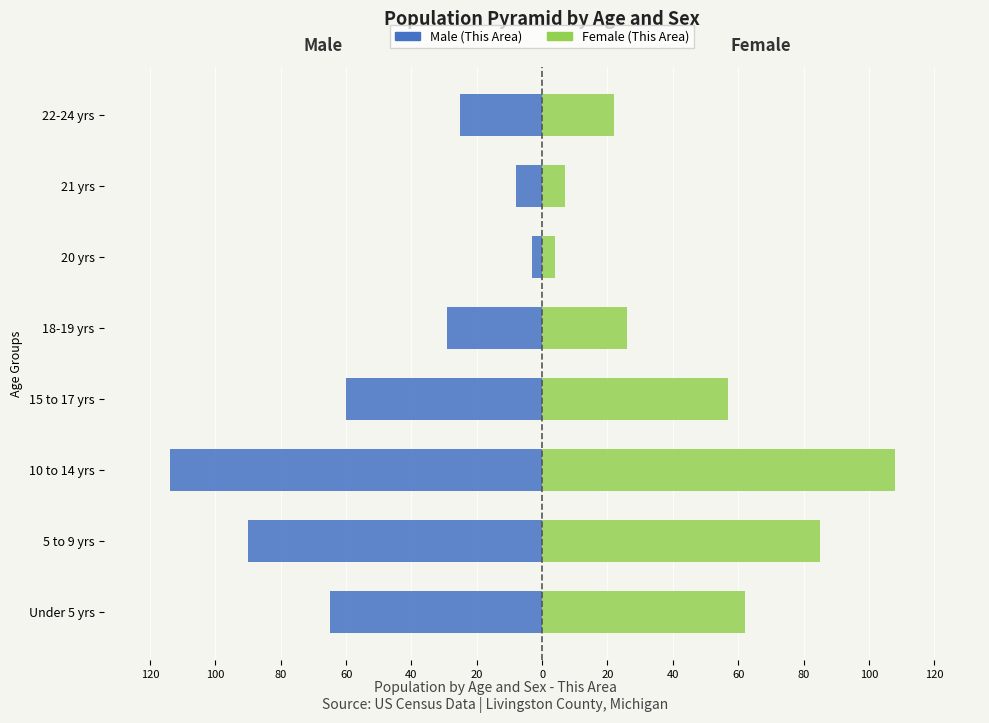

Which series has the largest range (max minus min)?

Male